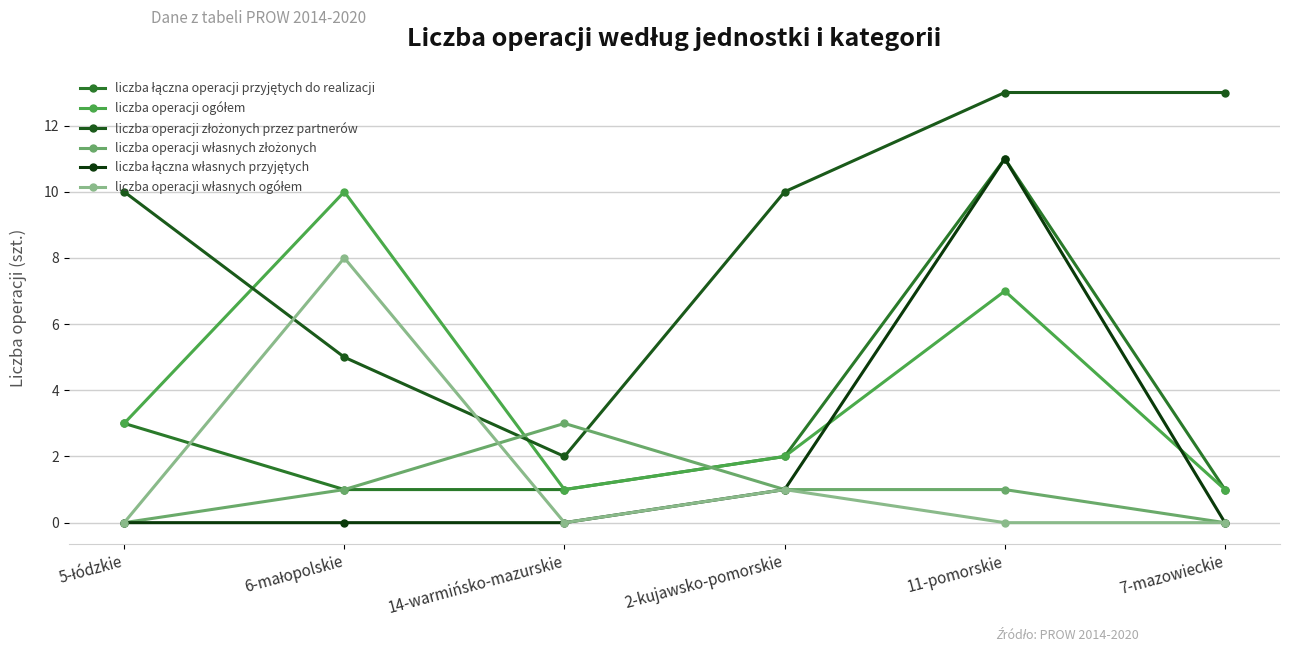

The liczba łączna operacji przyjętych do realizacji series shows 1 at 14-warmińsko-mazurskie. True or false?

False